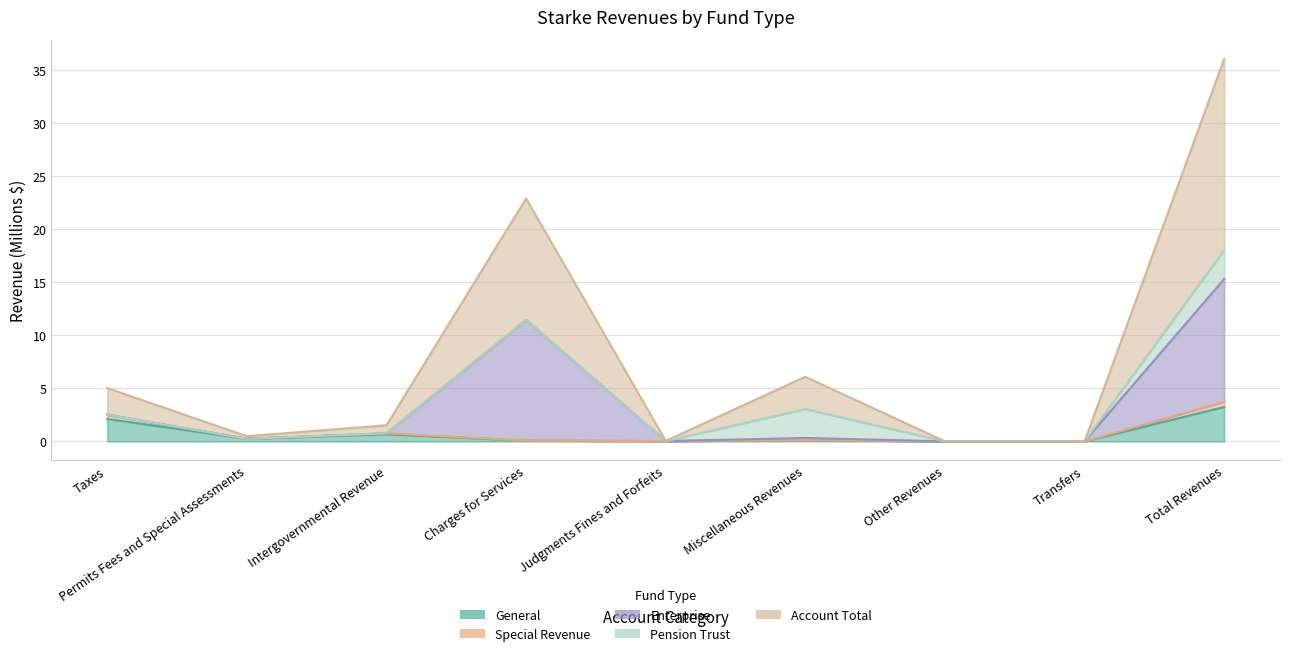

Does the chart display data point markers on the line(s)?

No